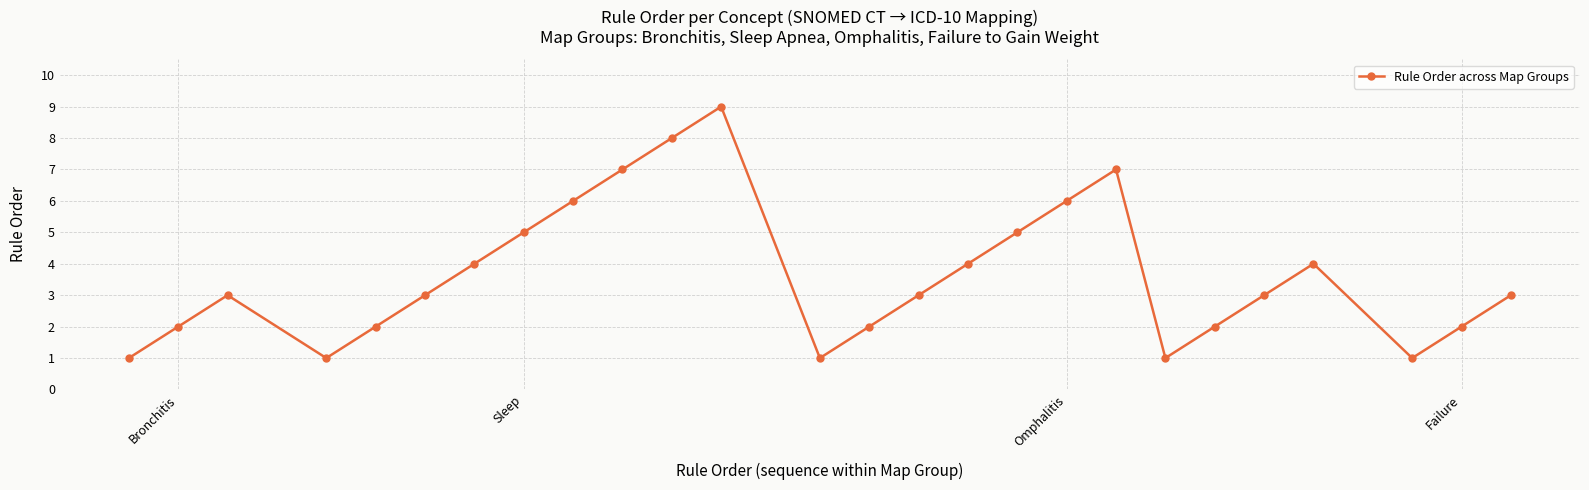

How many interior local valleys (lower than both neighbors) does the data have?

4